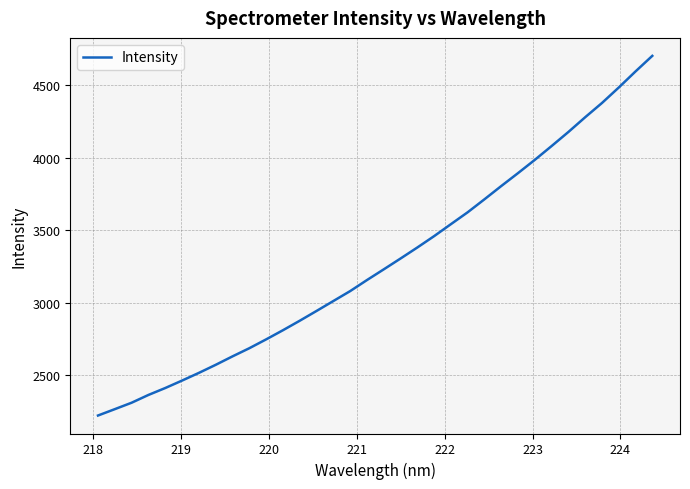

What is the minimum value shown in the chart?

2220.6